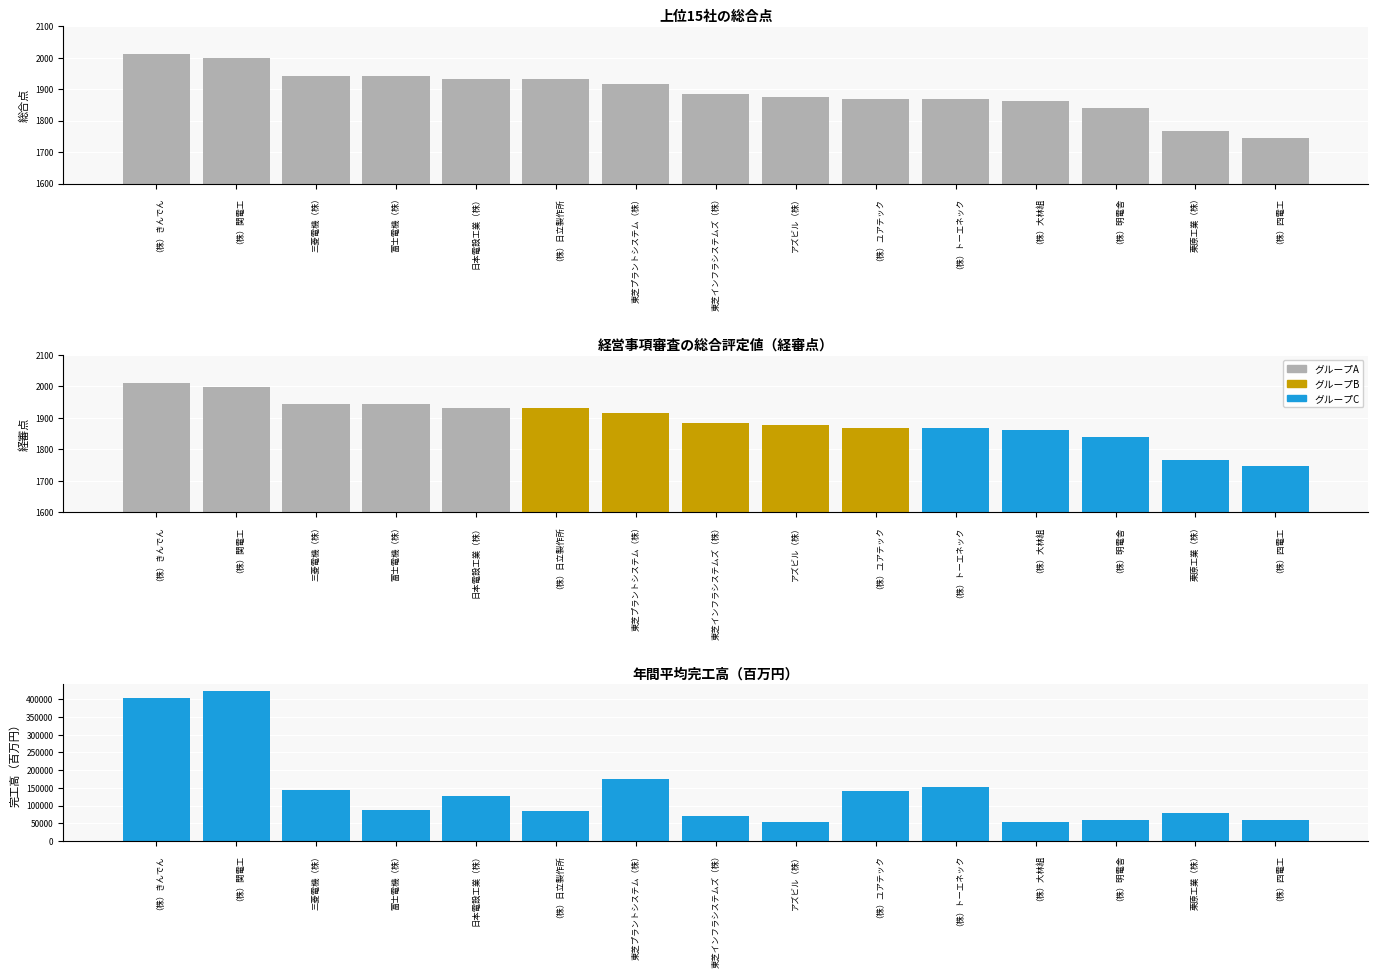

What is the sum of all 総合点 values?

28387